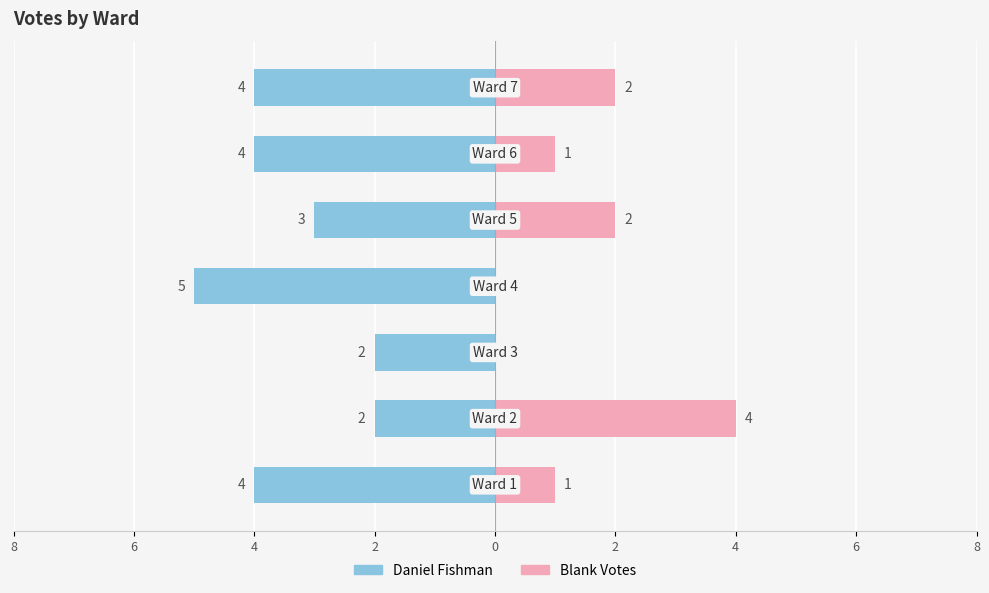

Reading left to right, transcribe all the data shown in this chart.

Daniel Fishman: 8=-4	6=-2	4=-2	2=-5	0=-3	2=-4	4=-4
Blank Votes: 8=1	6=4	4=0	2=0	0=2	2=1	4=2